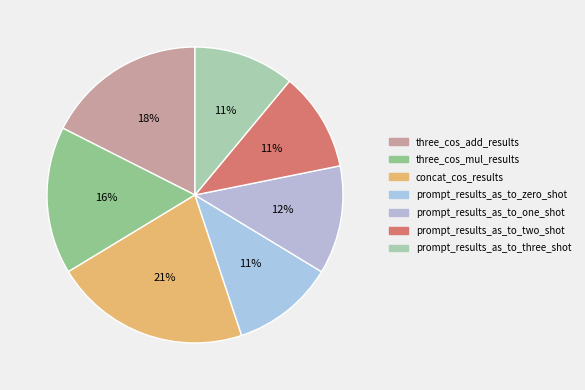

True or false: prompt_results_as_to_zero_shot accounts for 11% of the total.

True